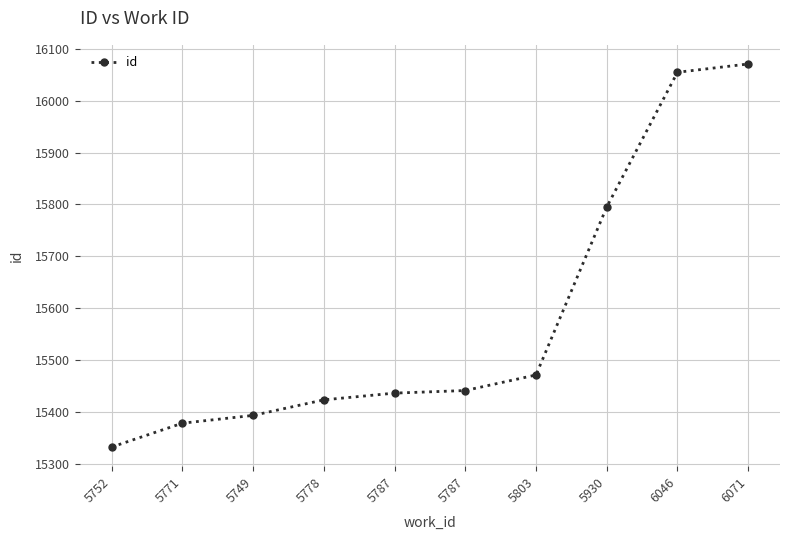

Is this an area chart (filled region under the line)?

No